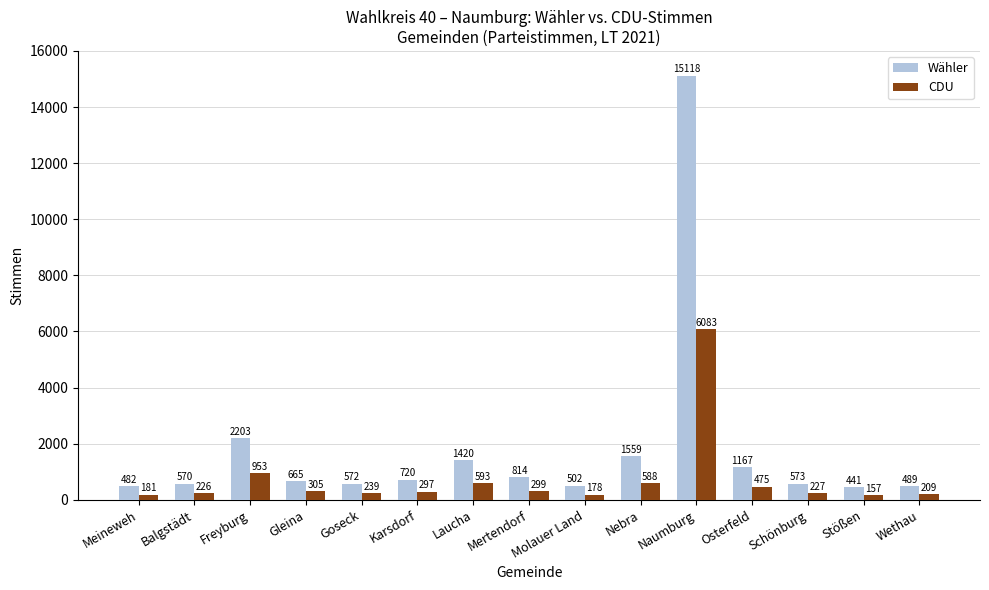

What are all the series names shown in the legend?

Wähler, CDU